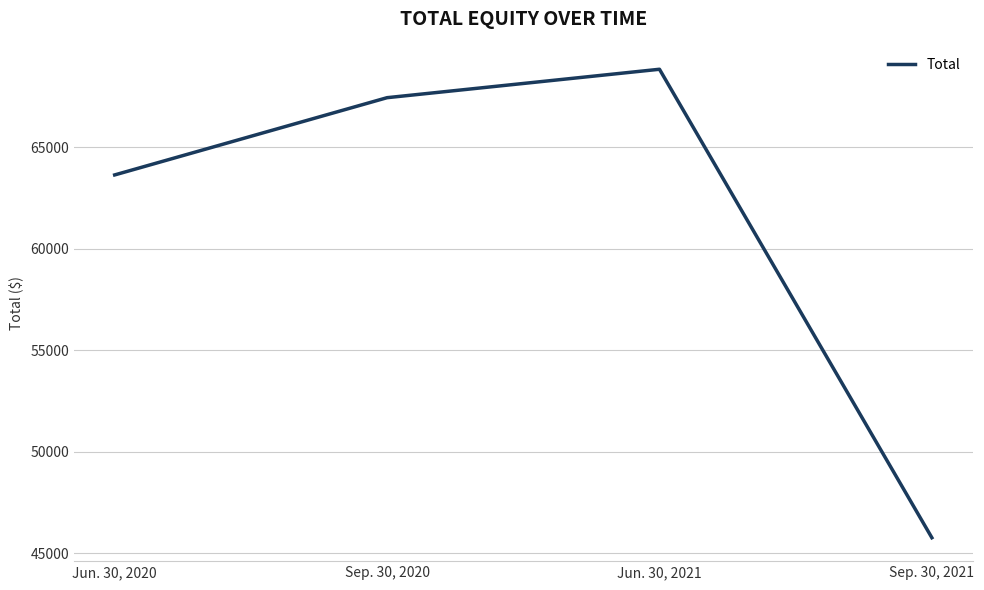

Reading left to right, extract all data points from this chart.

Jun. 30, 2020=63635	Sep. 30, 2020=67440	Jun. 30, 2021=68840	Sep. 30, 2021=45765